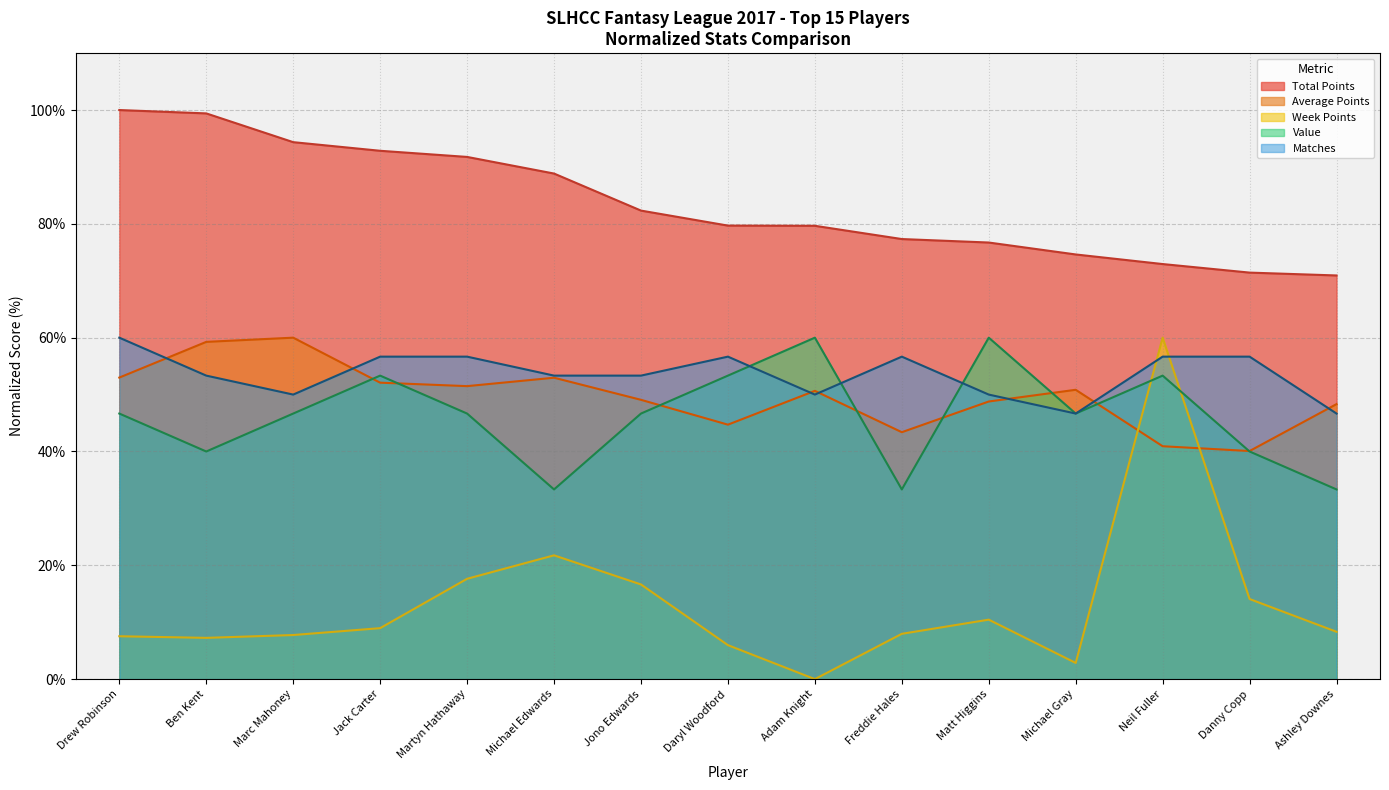

List the labels in order of Total Points value, smallest first.

Ashley Downes, Danny Copp, Neil Fuller, Michael Gray, Matt Higgins, Freddie Hales, Adam Knight, Daryl Woodford, Jono Edwards, Michael Edwards, Martyn Hathaway, Jack Carter, Marc Mahoney, Ben Kent, Drew Robinson